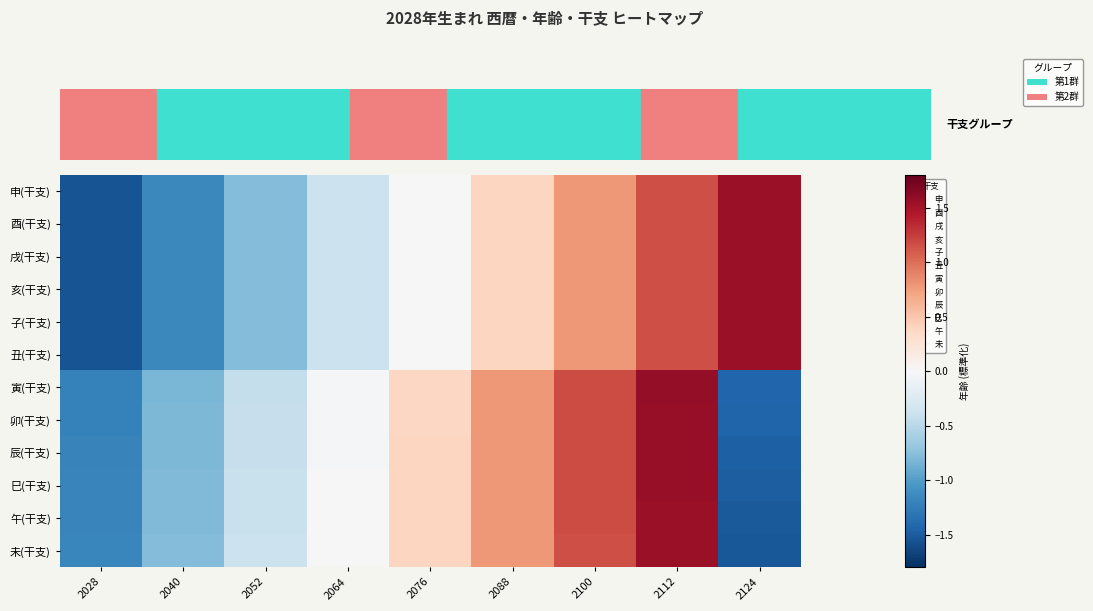

At which category is the sum across all series the highest?

2112